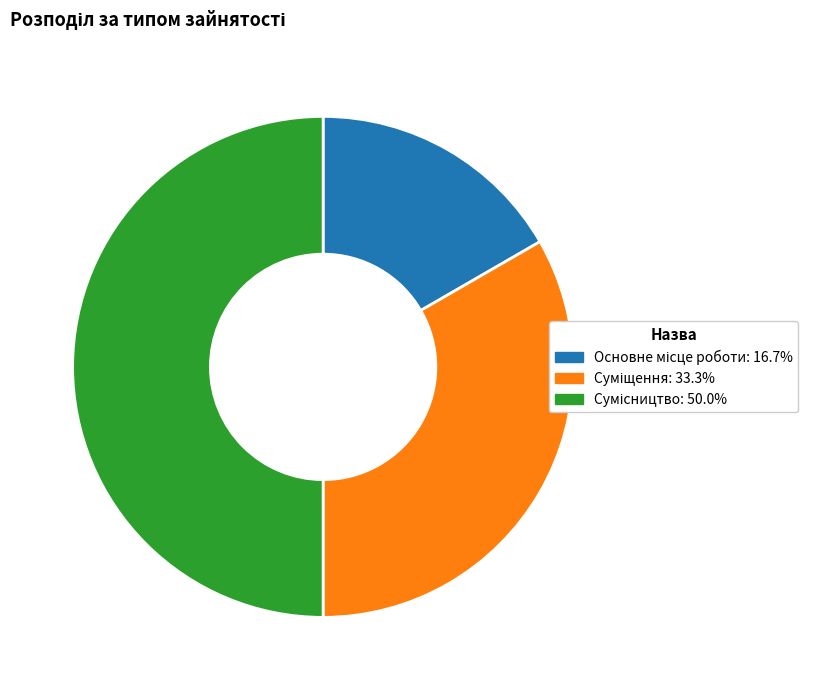

Which slice is the largest?

Сумісництво